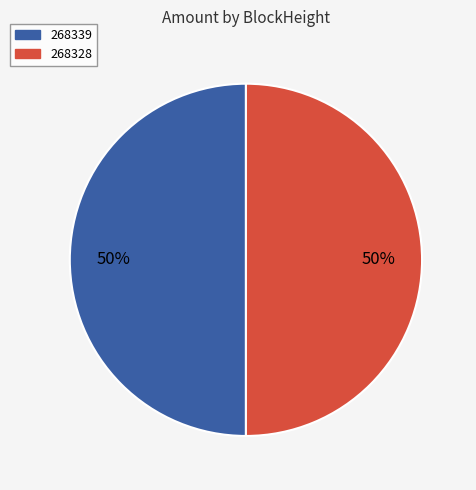

True or false: 268328 accounts for 36% of the total.

False